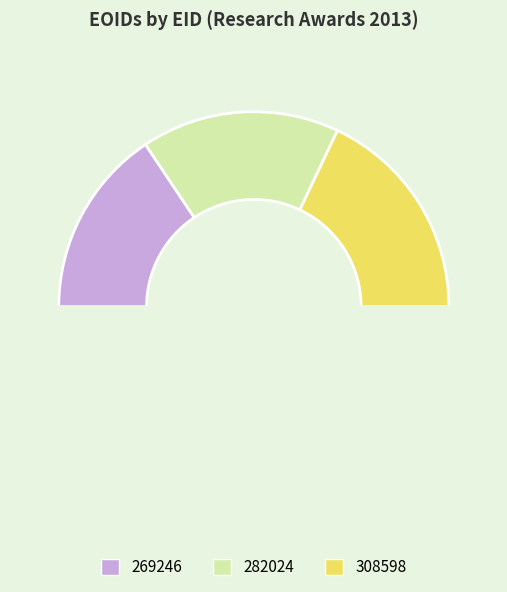

Which category has the biggest portion of the pie?

308598